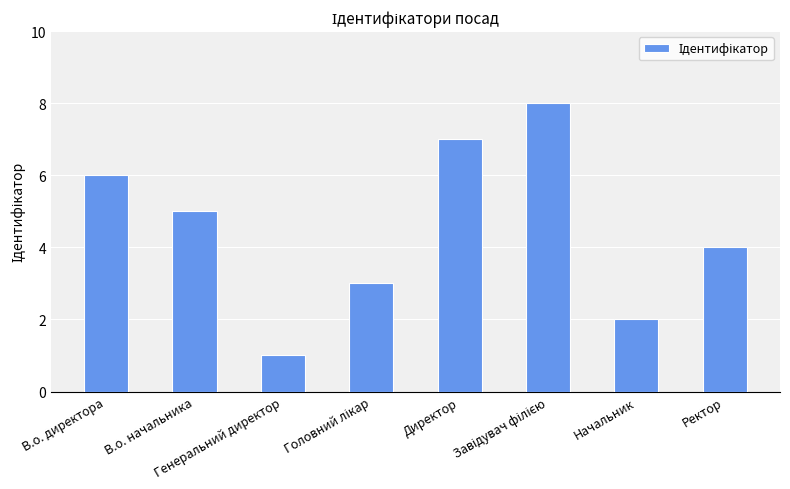

What is the smallest value displayed?

1